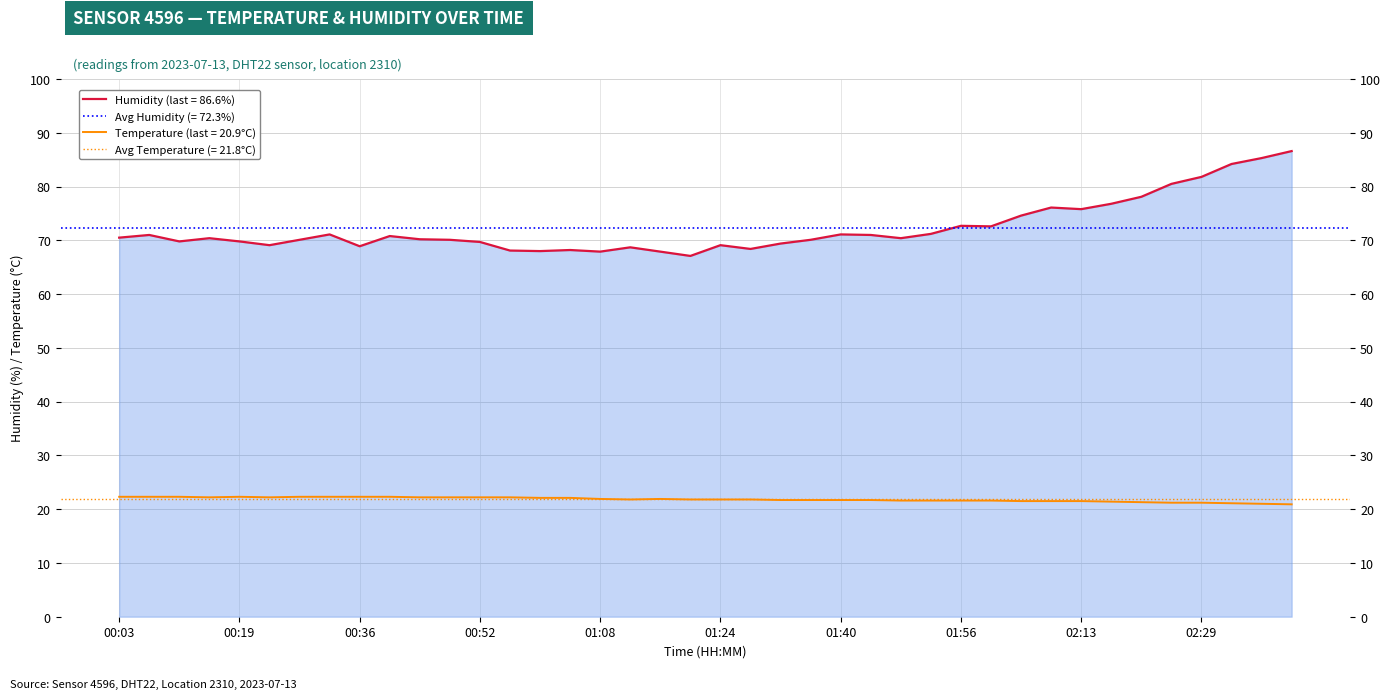

What are all the series names shown in the legend?

humidity, temperature